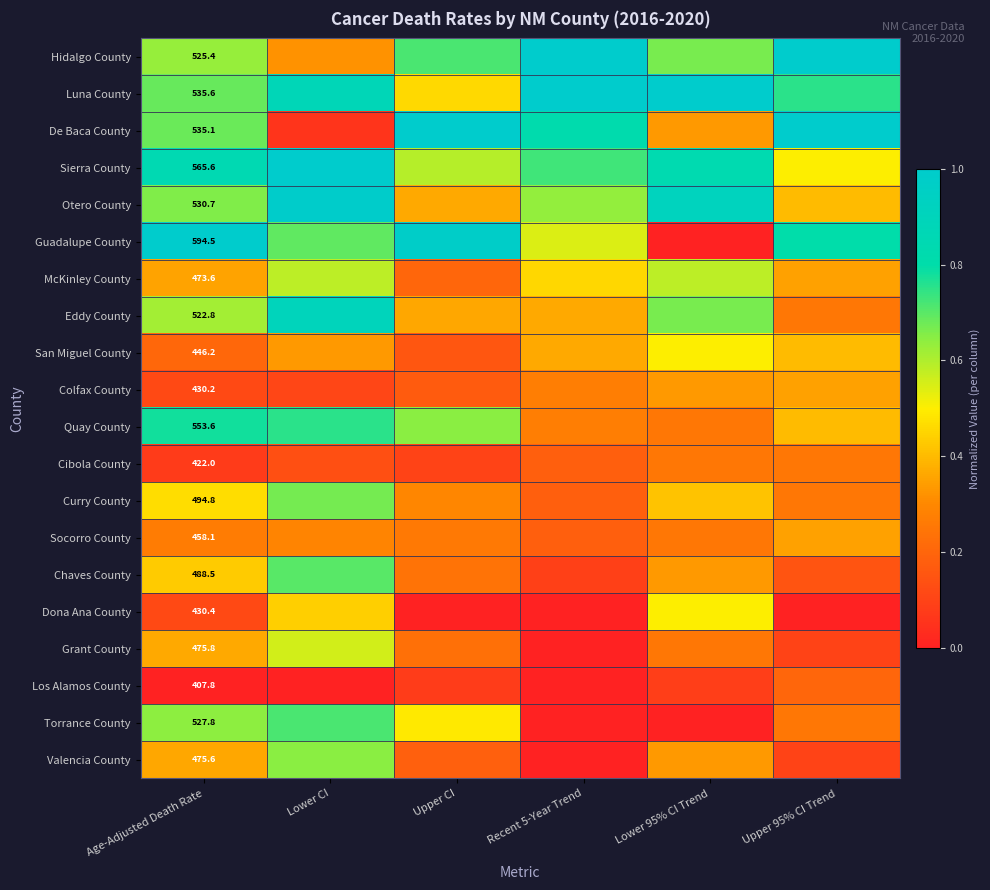

List the series in order of their peak value, lowest first.

Los Alamos County, Cibola County, Colfax County, Socorro County, San Miguel County, Dona Ana County, Grant County, McKinley County, Valencia County, Curry County, Chaves County, Torrance County, Quay County, Eddy County, Otero County, Hidalgo County, Luna County, De Baca County, Sierra County, Guadalupe County